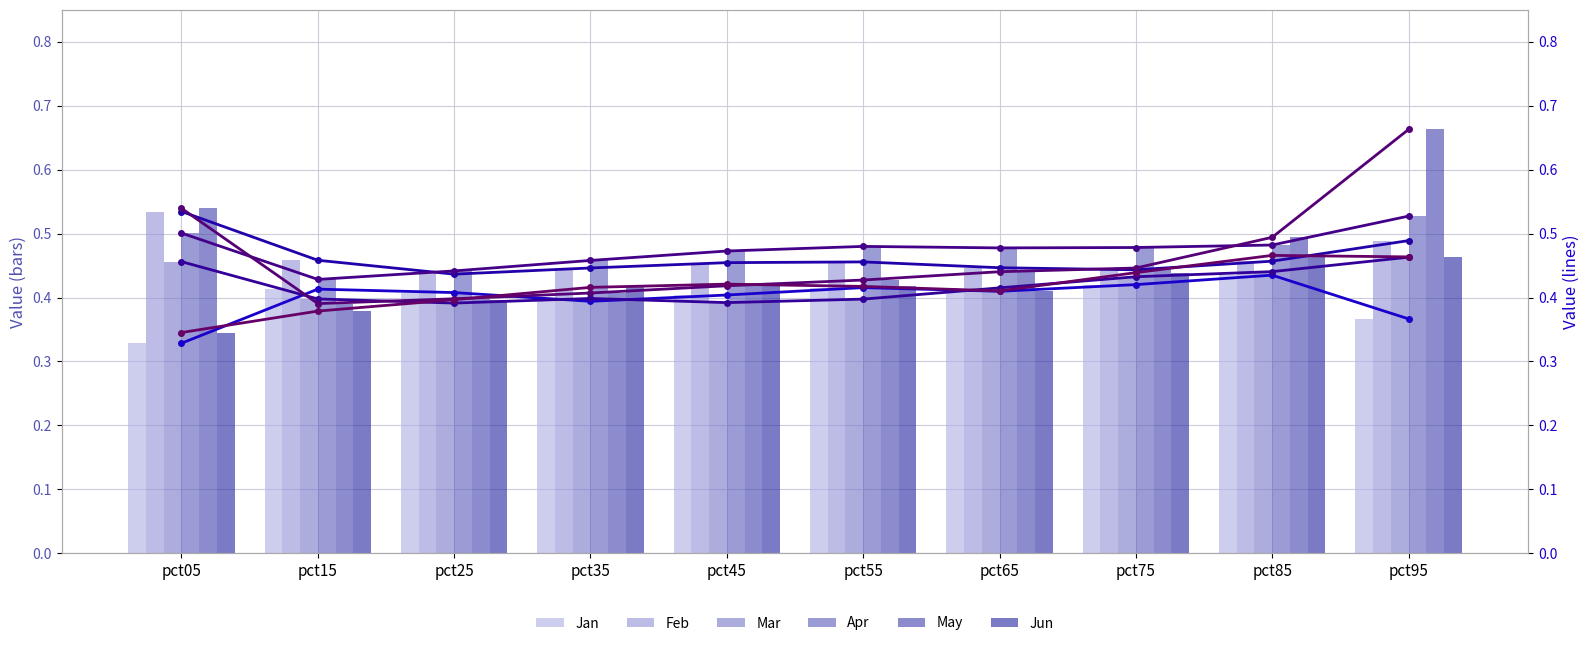

Rank the categories by Apr value from highest to lowest.

pct95, pct05, pct85, pct55, pct75, pct65, pct45, pct35, pct25, pct15